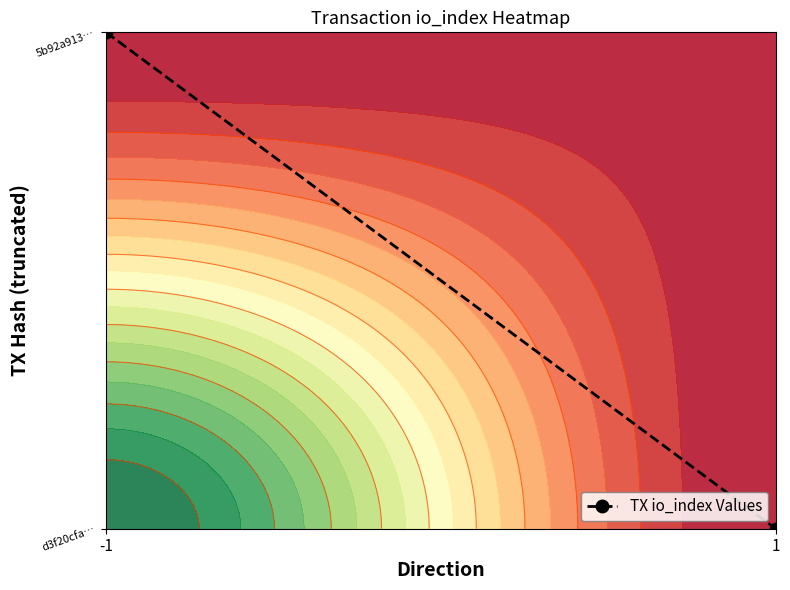

What is the average value?

0.5